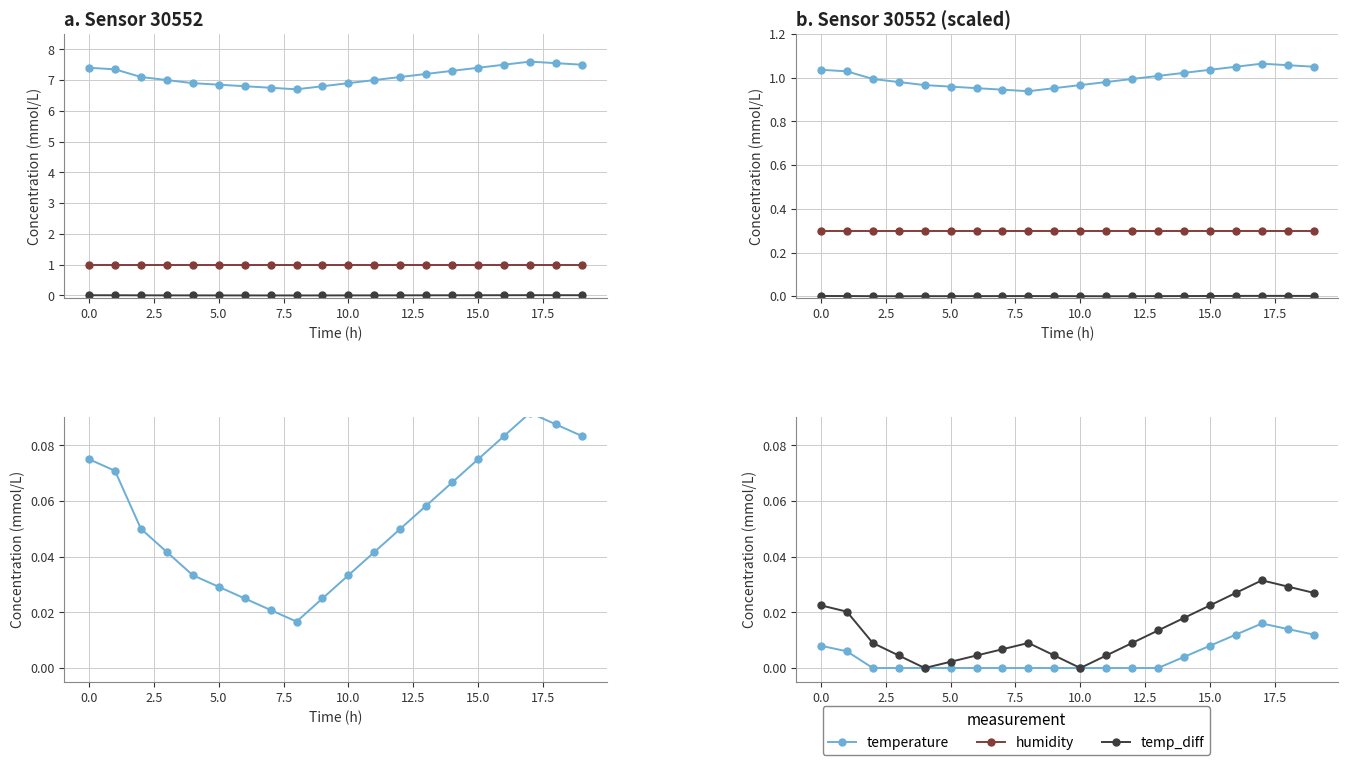

Is it true that temperature equals 0.0 at 17?

True